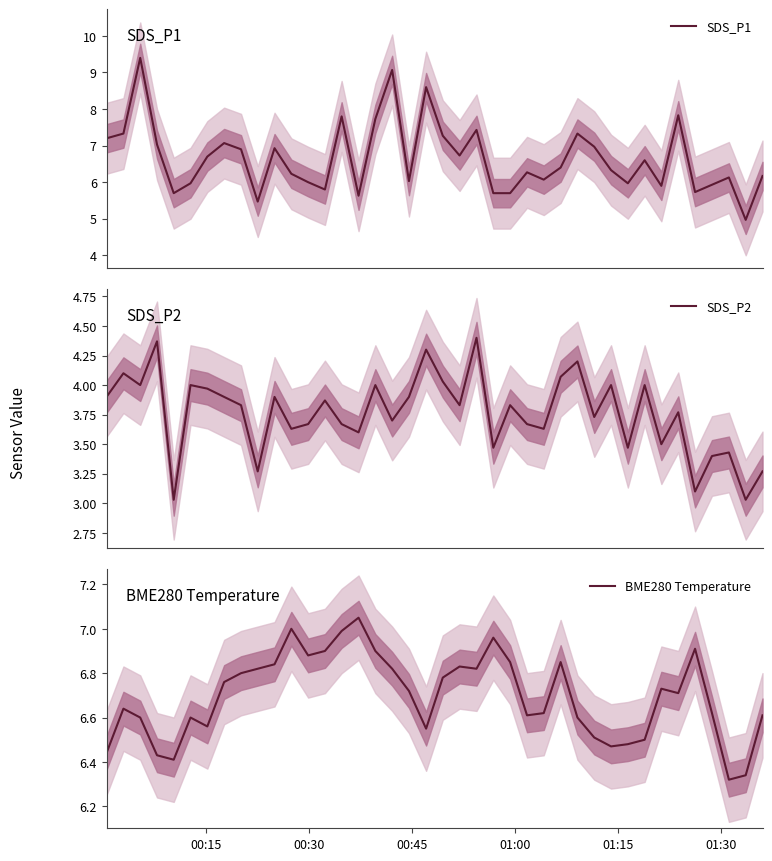

What is the minimum value for SDS_P1?

5.0